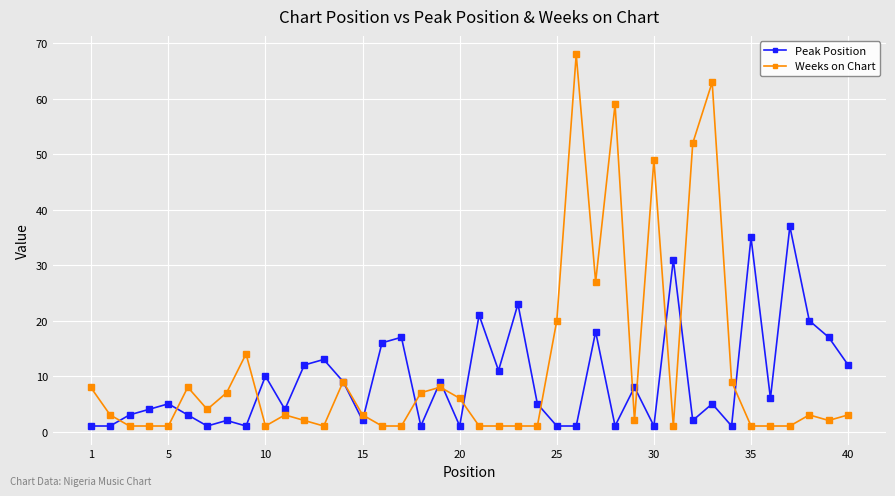

True or false: Weeks on Chart has more than 0 points higher than both neighbors.

True